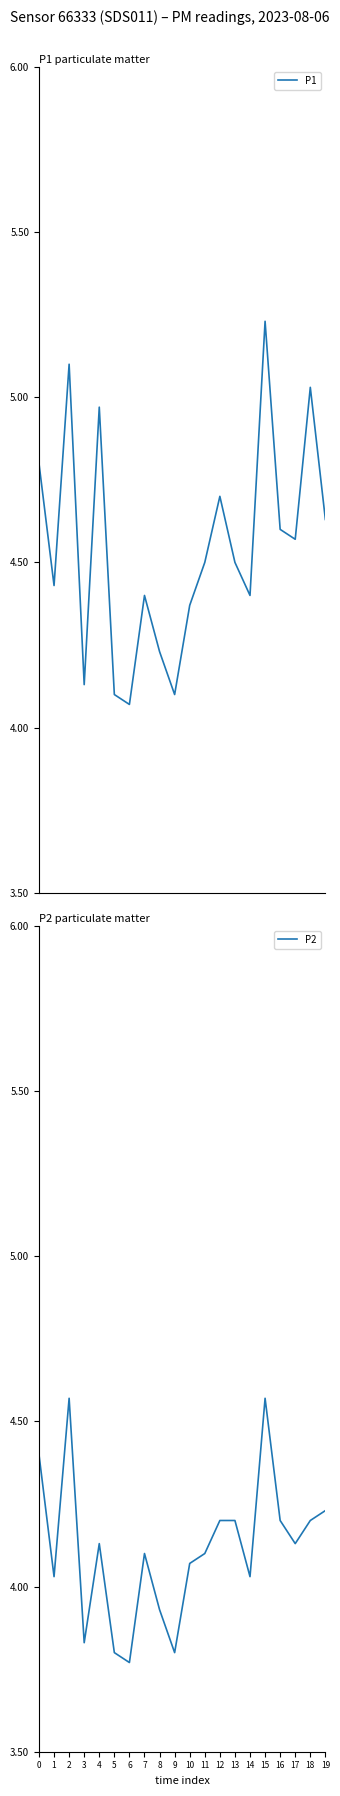

The P1 series shows 4.4 at 7. True or false?

True